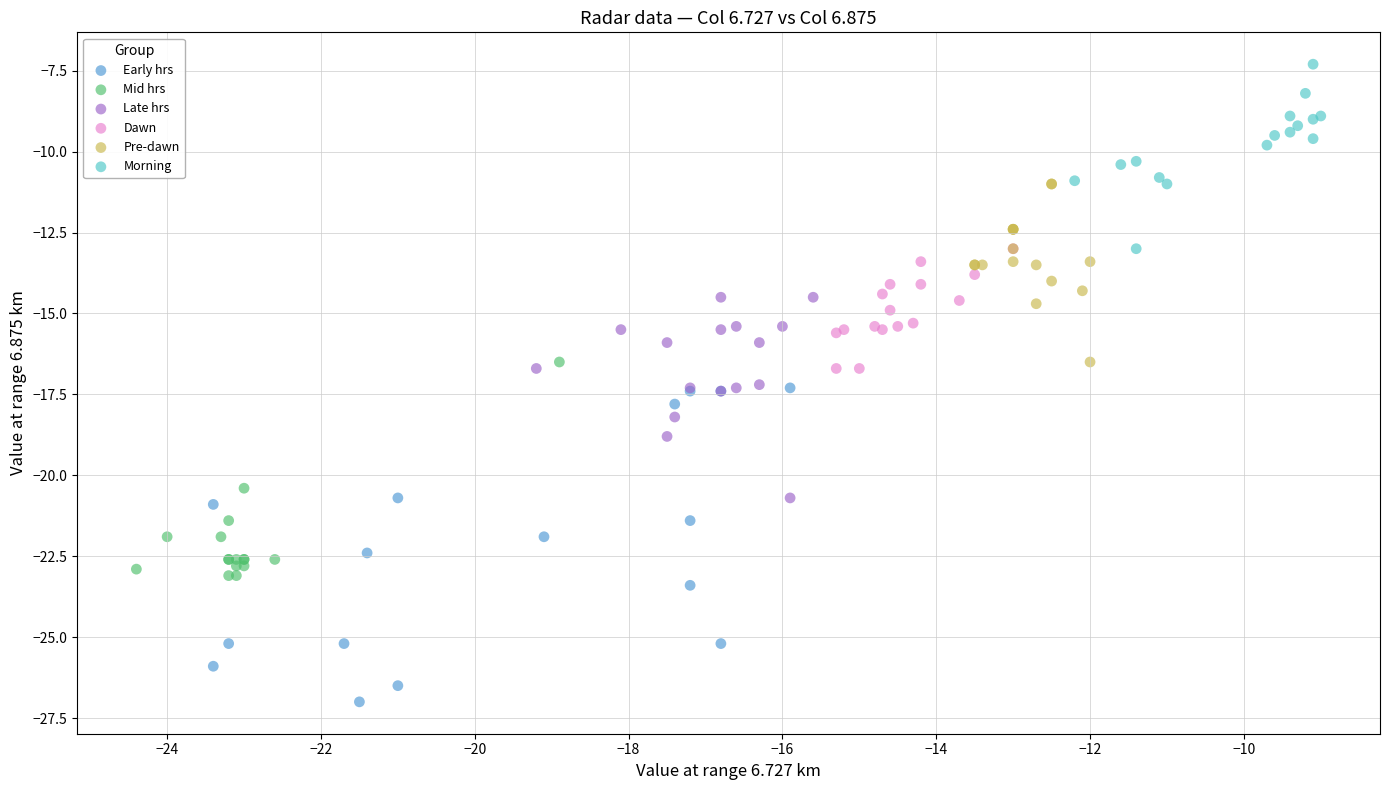

Which series contains the lowest Y value?

Early hrs